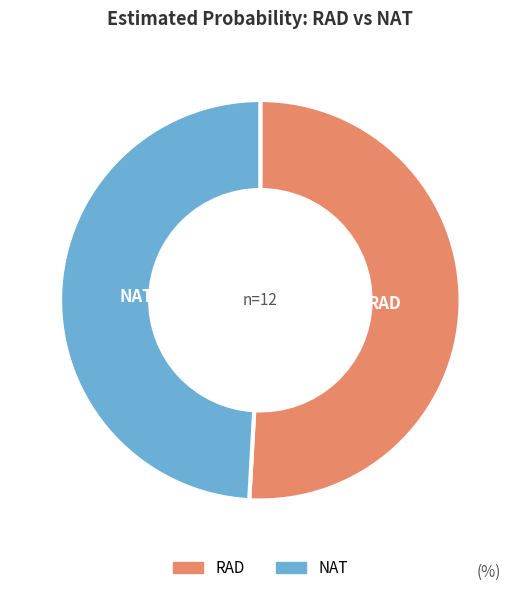

What is the majority slice?

RAD